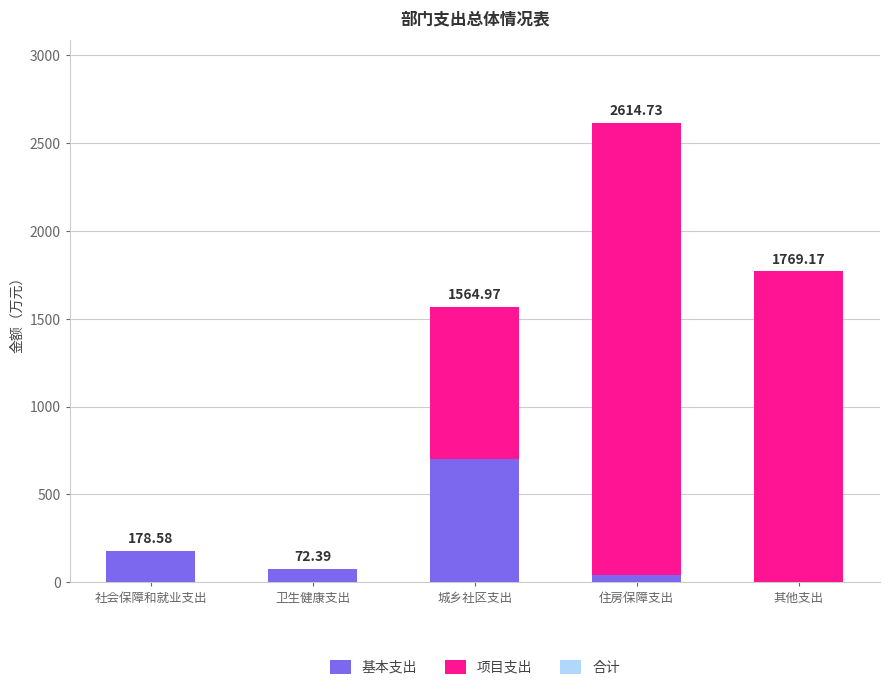

List the series in order of their peak value, lowest first.

基本支出, 项目支出, 合计